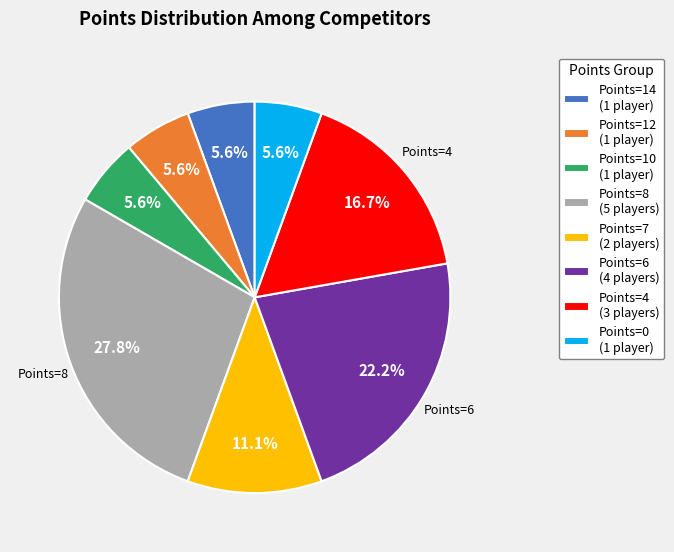

Between Points=6 (4 players) and Points=8 (5 players), which is larger?

Points=8 (5 players)